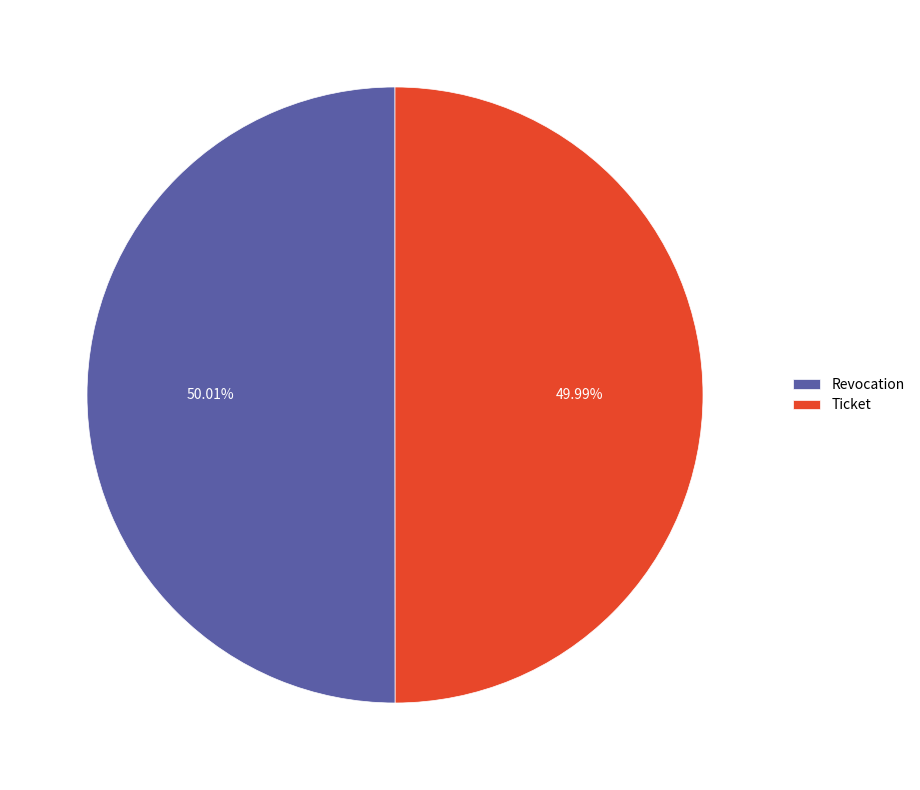

How many slices are in this pie chart?

2